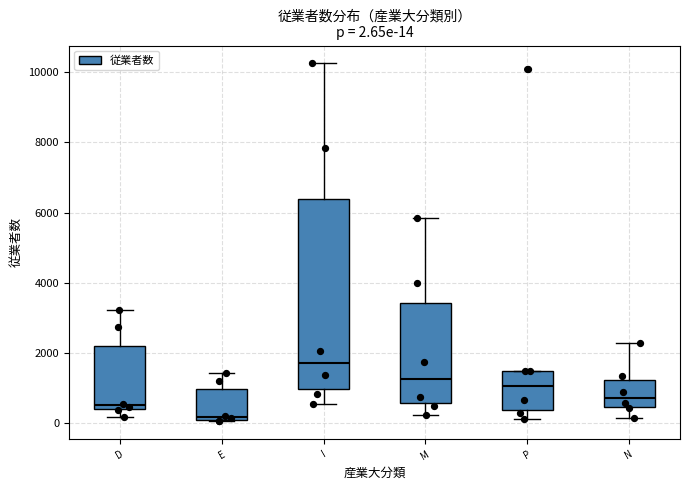

Which box is the tallest, from its lower edge to its upper edge?

I